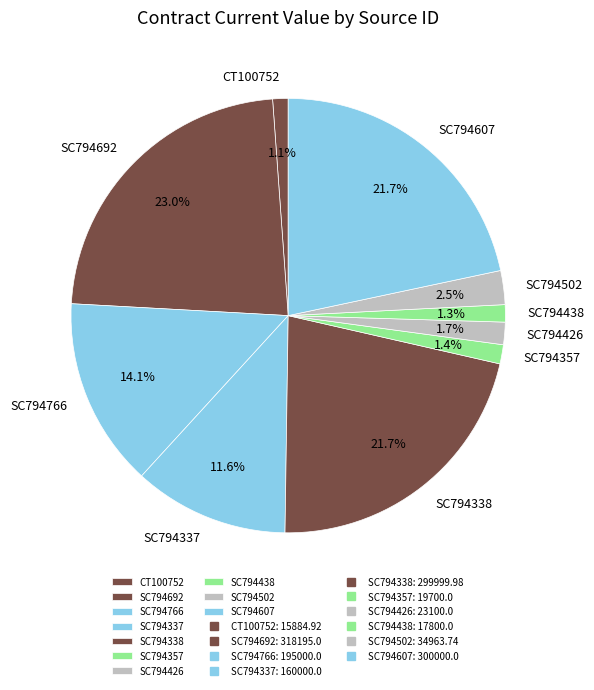

Combined, do SC794607 and SC794438 account for over 50%?

No